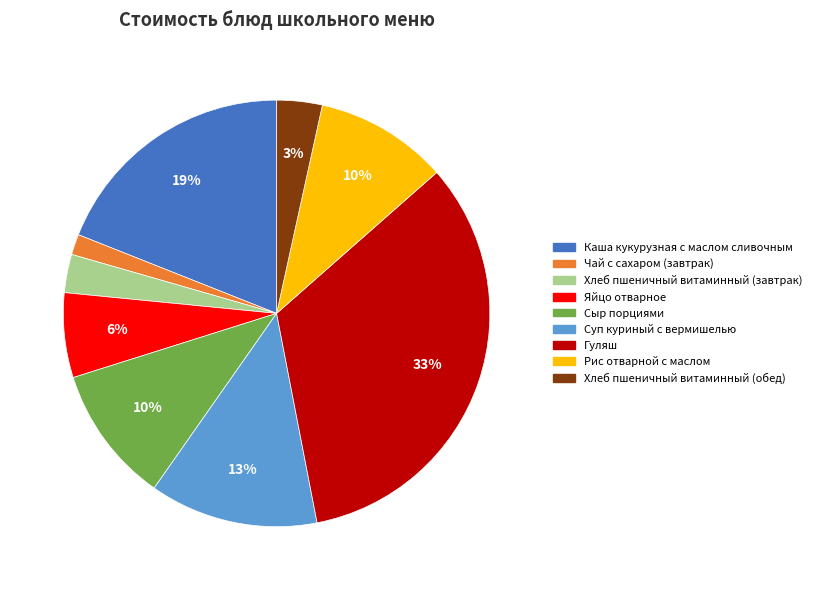

To the nearest percent, what is the combined percentage of Чай с сахаром (завтрак) and Хлеб пшеничный витаминный (обед)?

5%